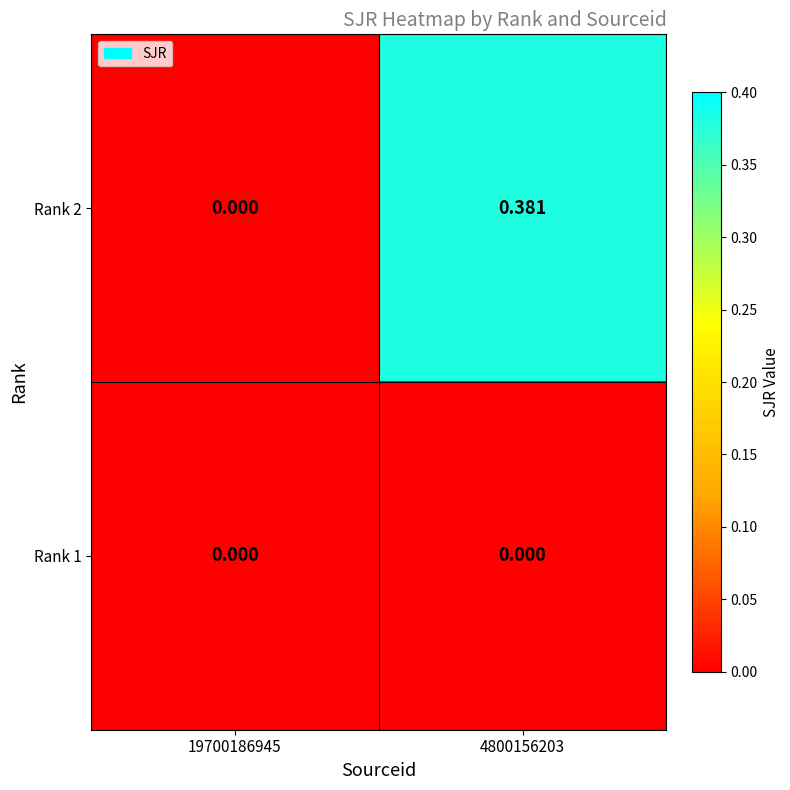

Is the value of Rank 2 at 4800156203 greater than the value of Rank 1 at 4800156203?

Yes